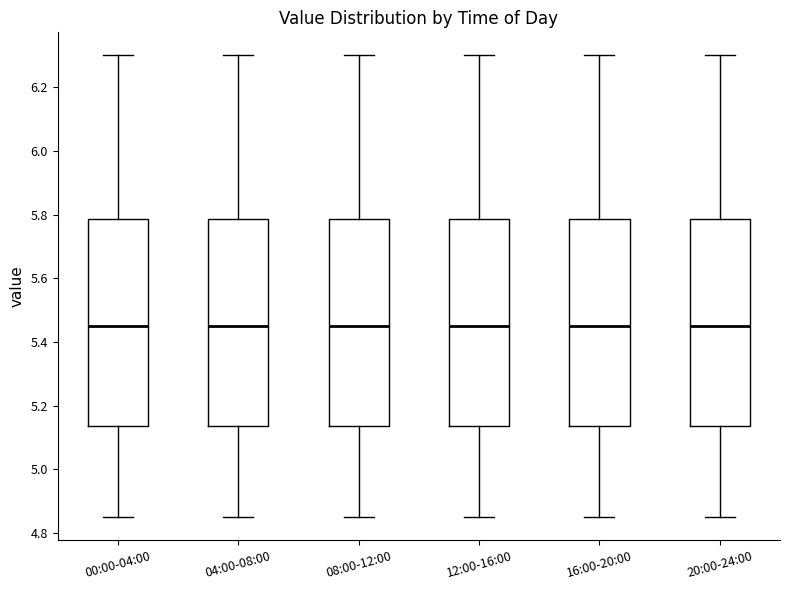

Where does the upper whisker of the box for 20:00-24:00 end on the y-axis? The values are not printed on the chart, so give them approximately, as read against the axis.

6.30